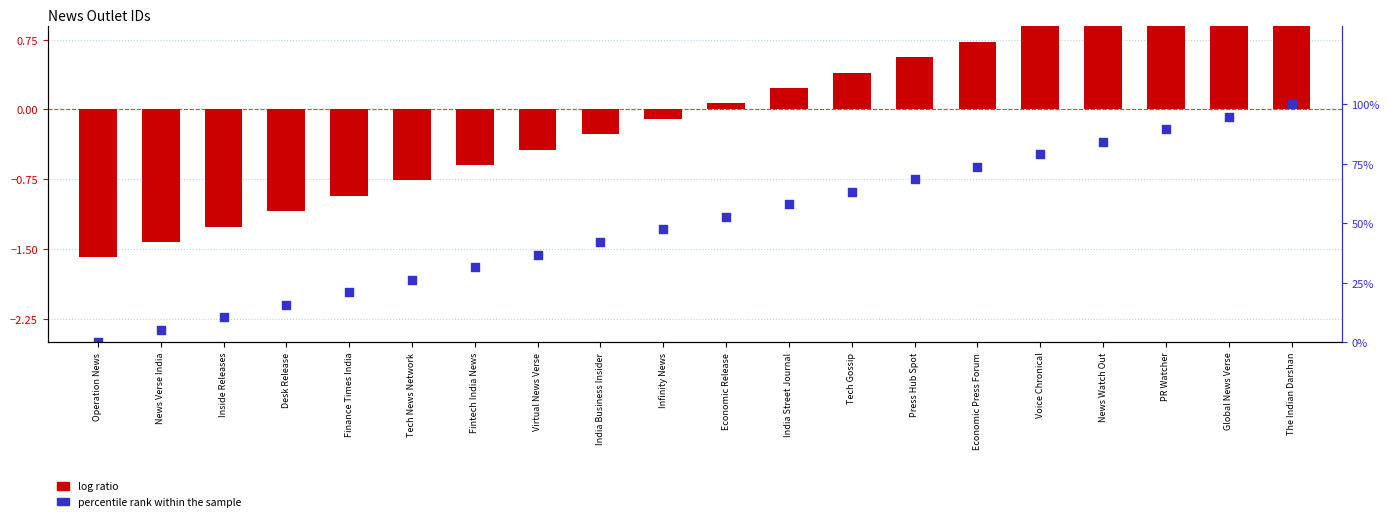

Is the value of percentile rank within the sample at Operation News greater than the value of log ratio at India Street Journal?

No